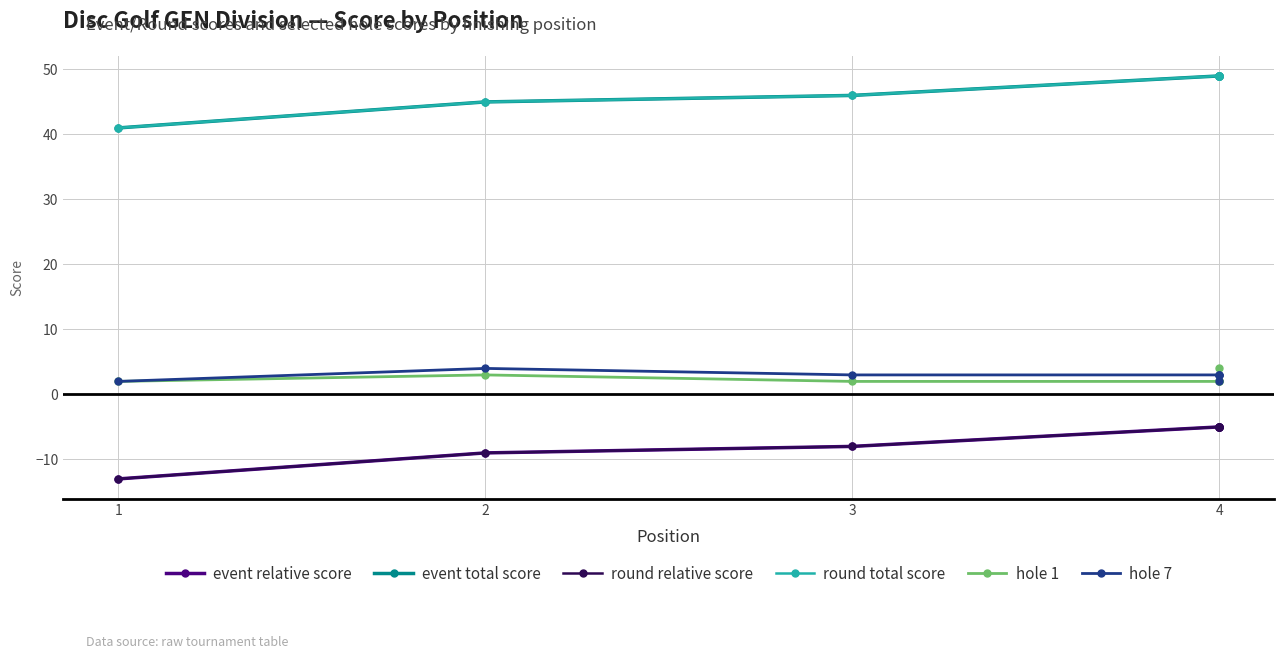

How many intersections are there between hole 1 and hole 7?

2